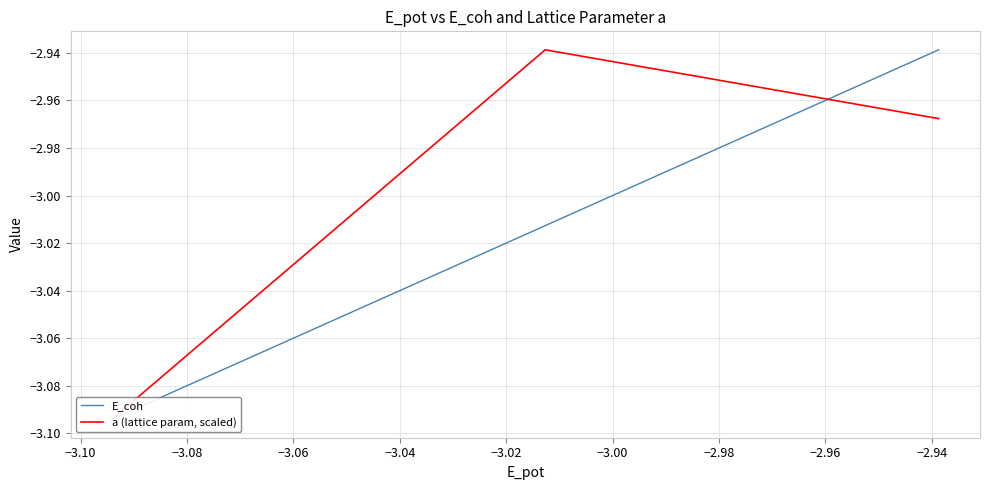

What is the minimum value shown in the chart?

-3.1